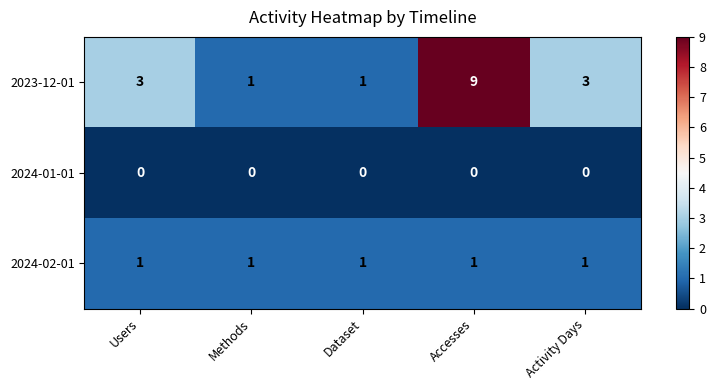

What is the difference between the maximum and second lowest values in the 2023-12-01 series?

8